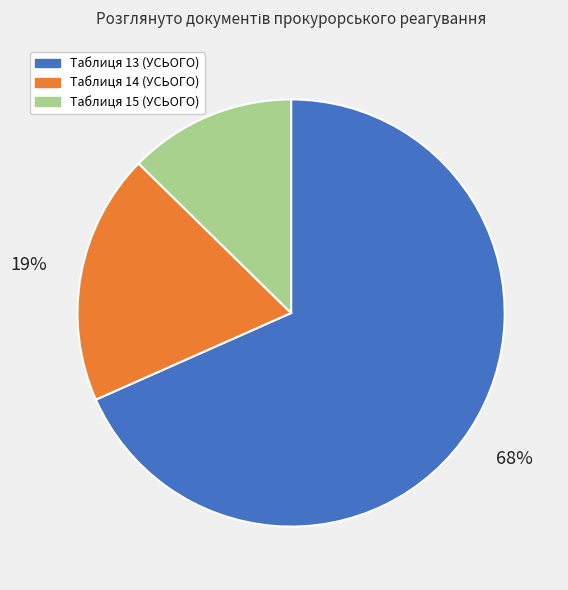

Between Таблиця 13 (УСЬОГО) and Таблиця 14 (УСЬОГО), which is larger?

Таблиця 13 (УСЬОГО)